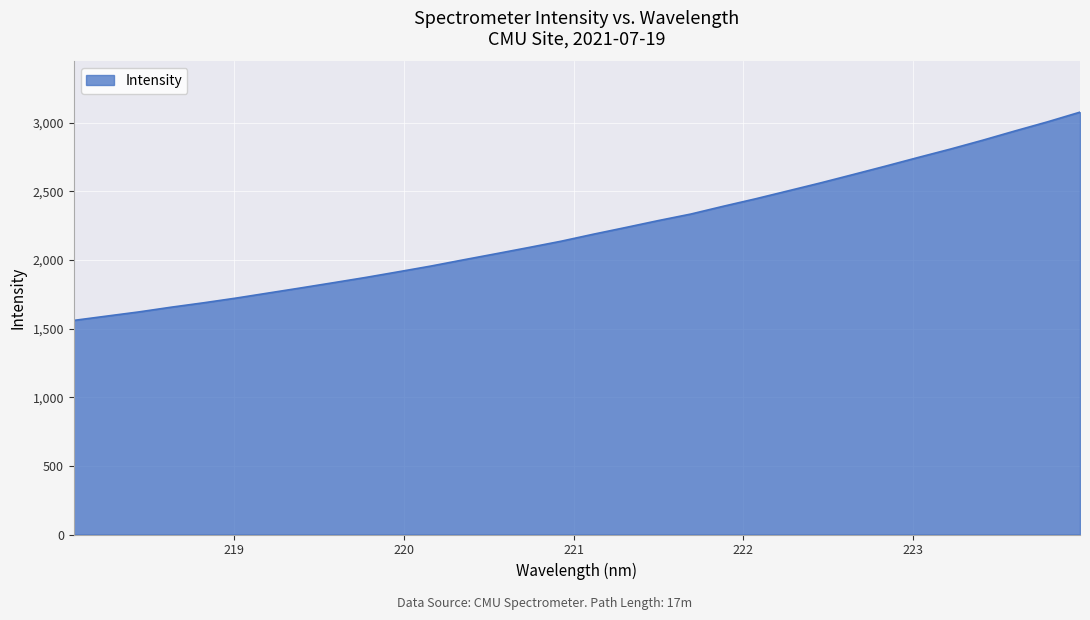

What is the maximum value shown in the chart?

3077.8